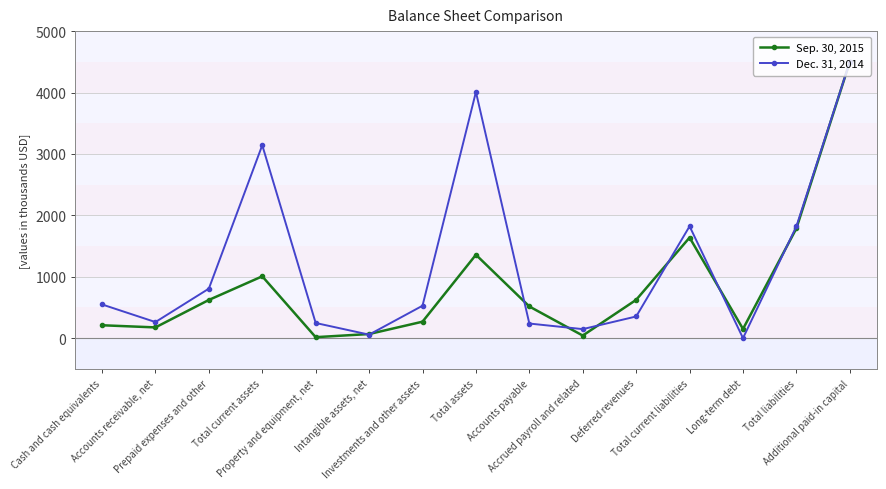

What is the label of the 1st point from the right?

Additional paid-in capital